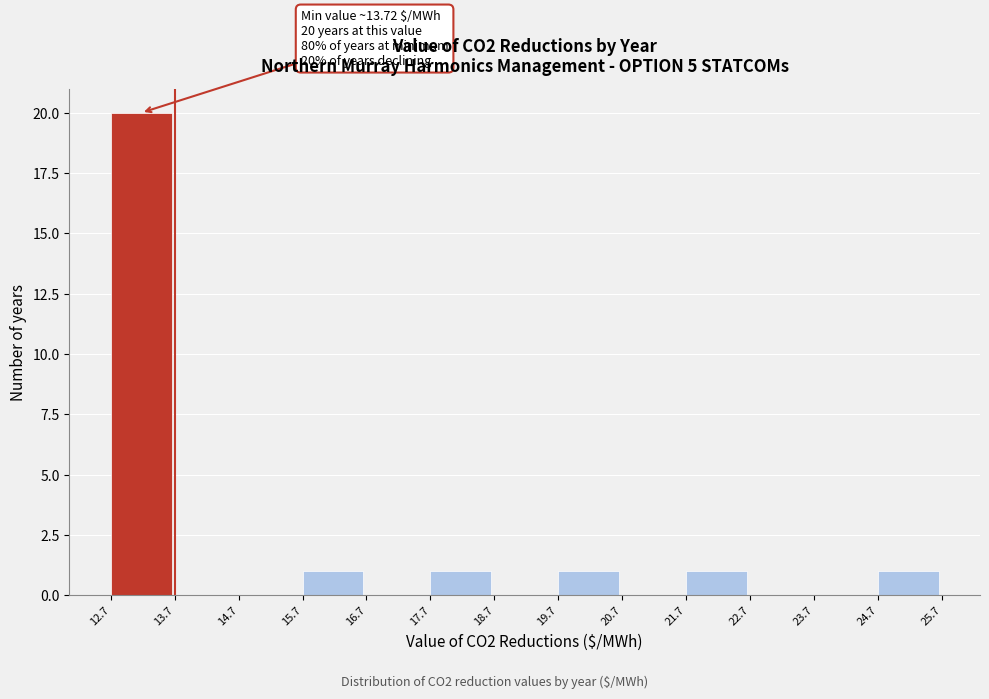

Which range on the x-axis has the tallest bar?

12.7 to 13.7